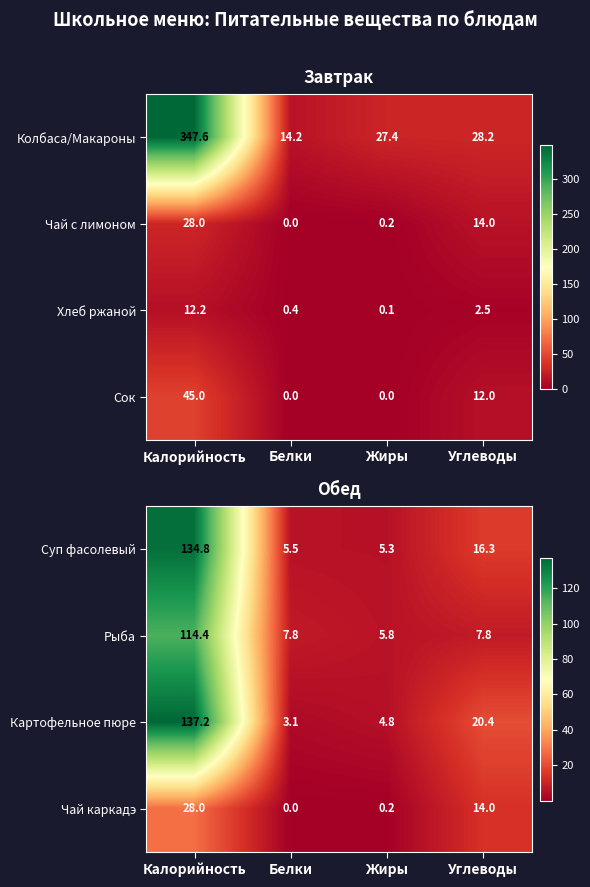

Where is Суп фасолевый nearest to the value 70?

Углеводы